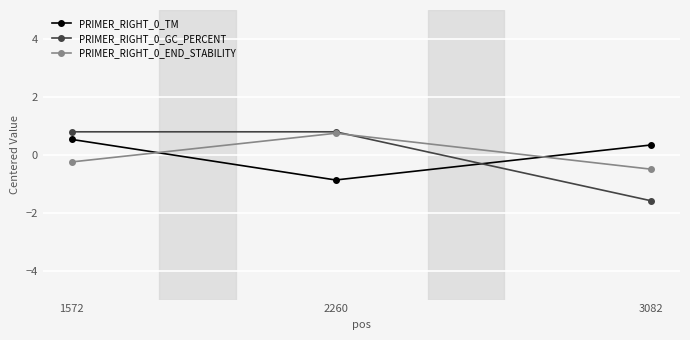

What is the difference between the highest and lowest values at 1572?

1.0